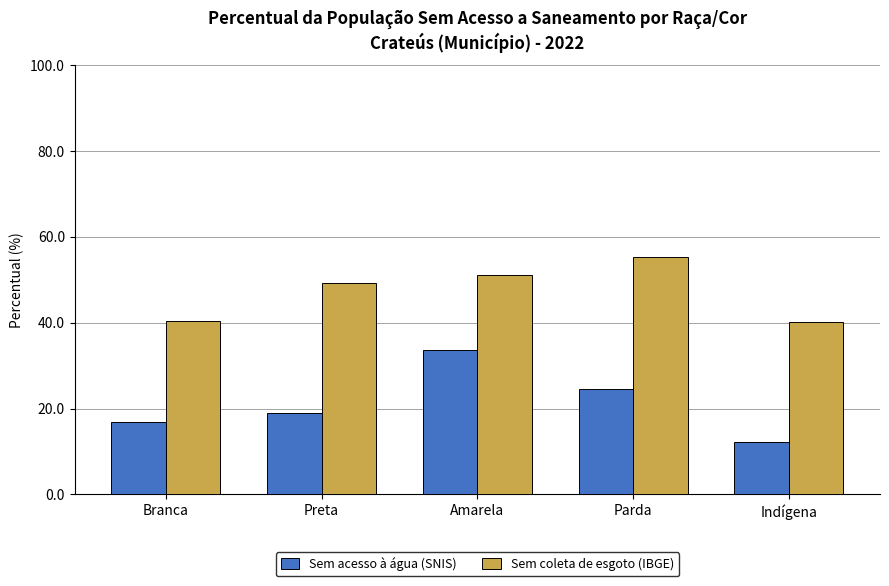

Which series has the widest spread of values?

Sem acesso à água (SNIS)